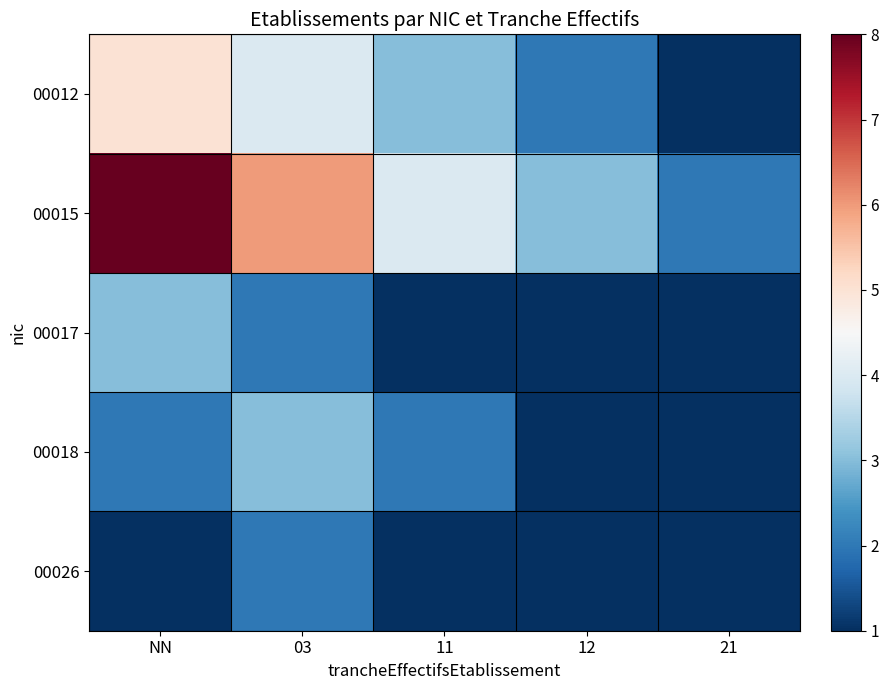

Between NN and 11, which series saw the biggest shift?

00015